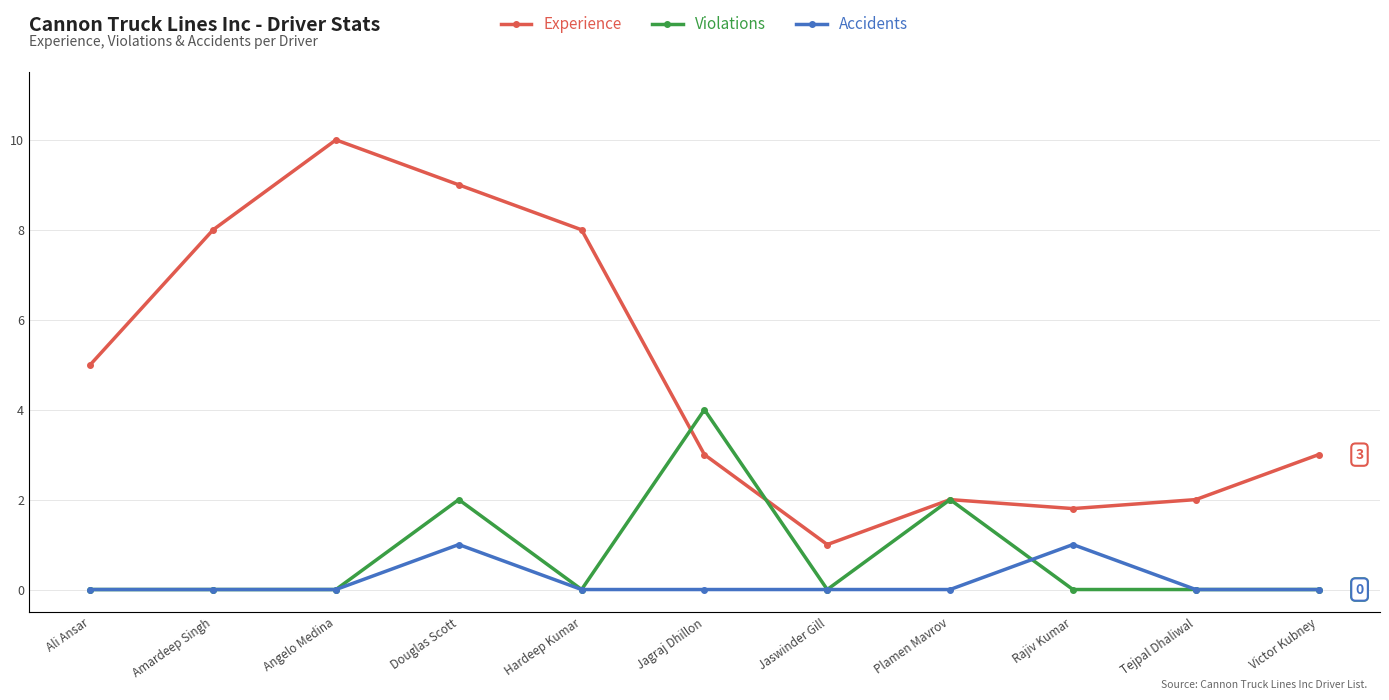

Which series ends up on top after the final intersection of Experience and Violations?

Experience